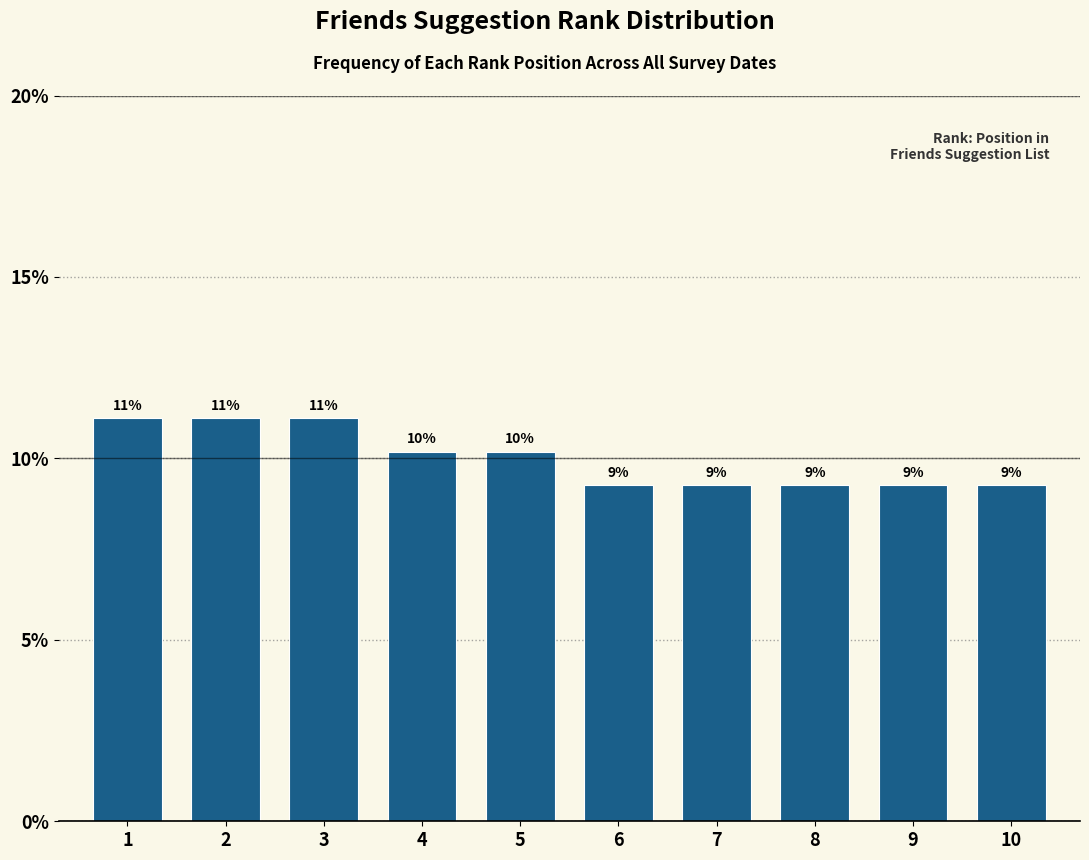

How many bars are there in total?

10